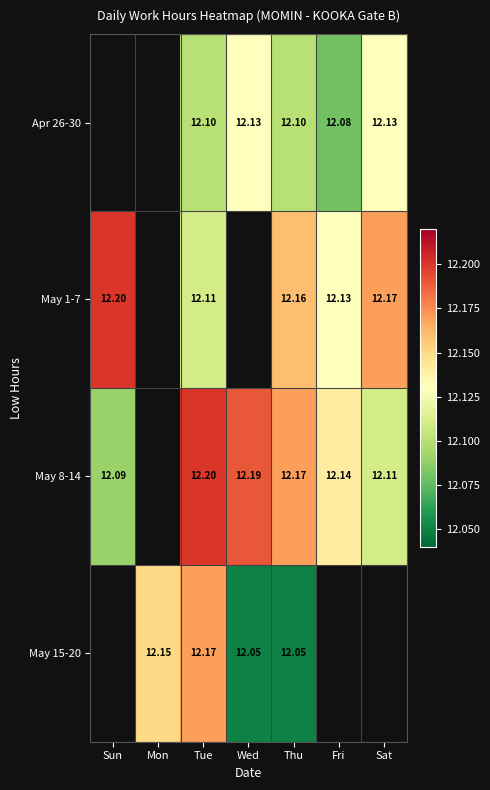

Is the value of May 1-7 at Tue greater than the value of May 8-14 at Fri?

No